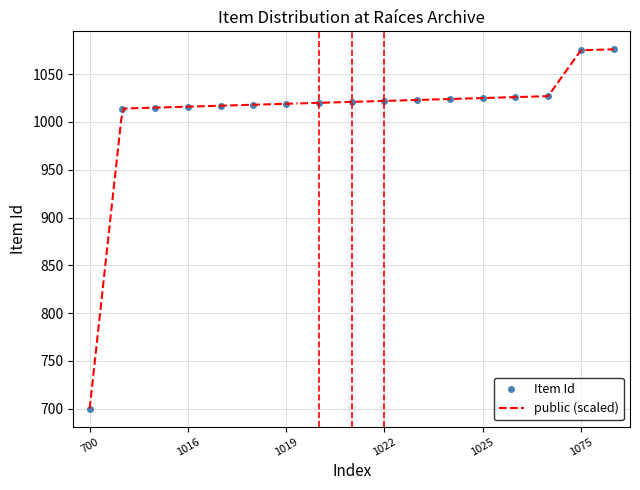

At how many categories does at least one series exceed 190?

17